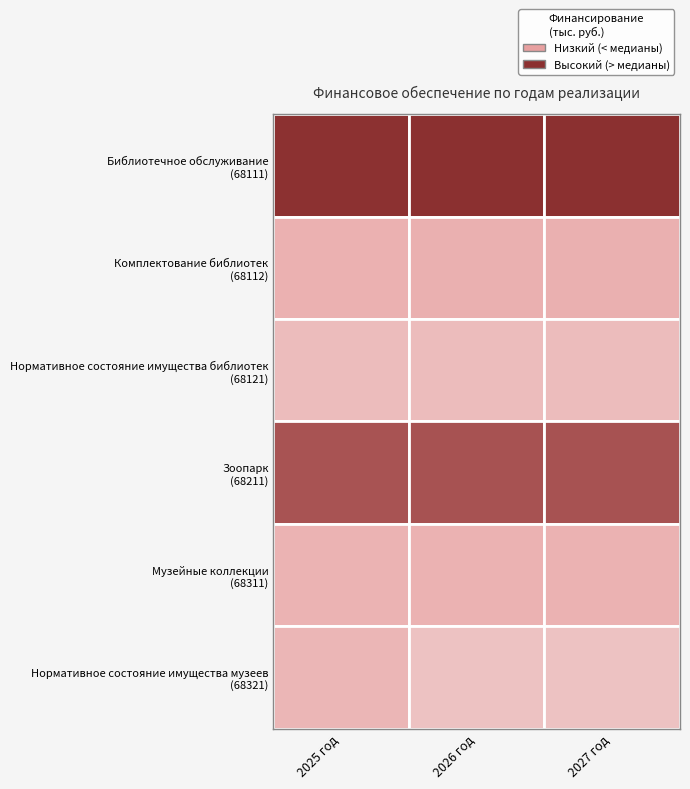

How many values in the Музейные коллекции (68311) series exceed 25268?

2